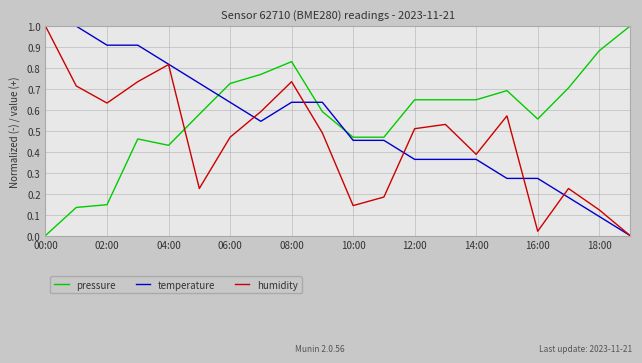

True or false: temperature and pressure cross at least once.

True